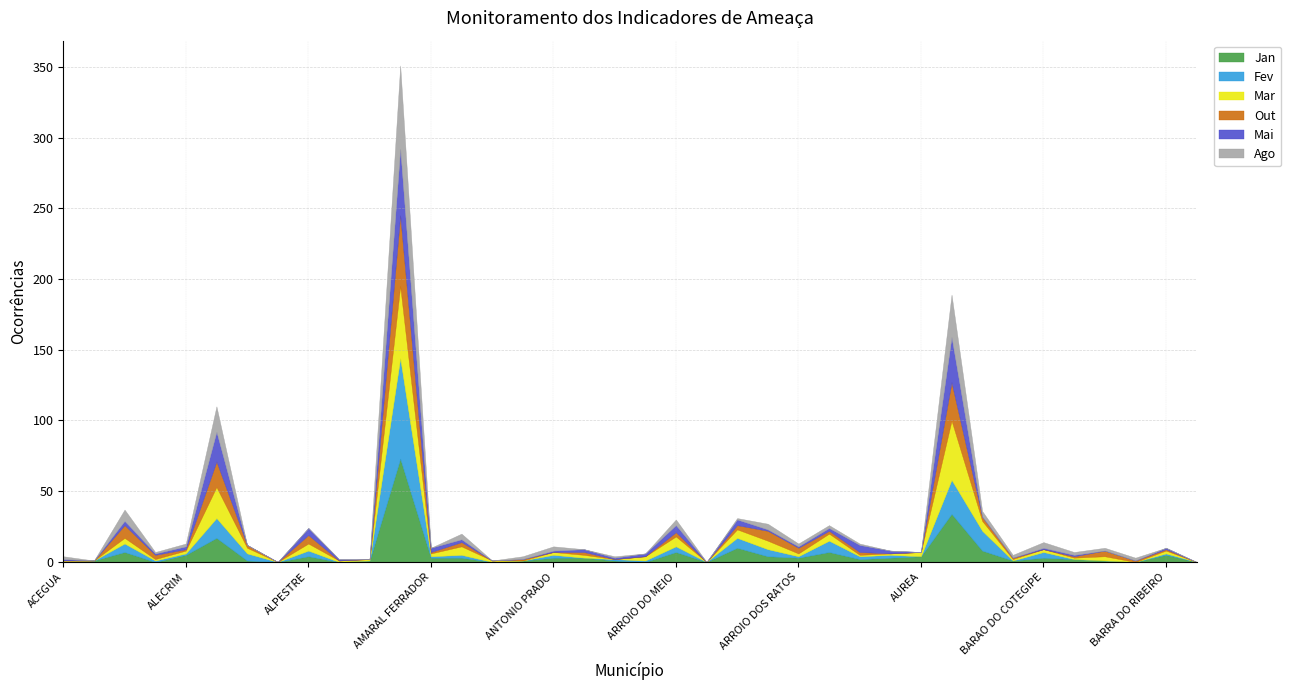

What is the average value of the Ago series?

4